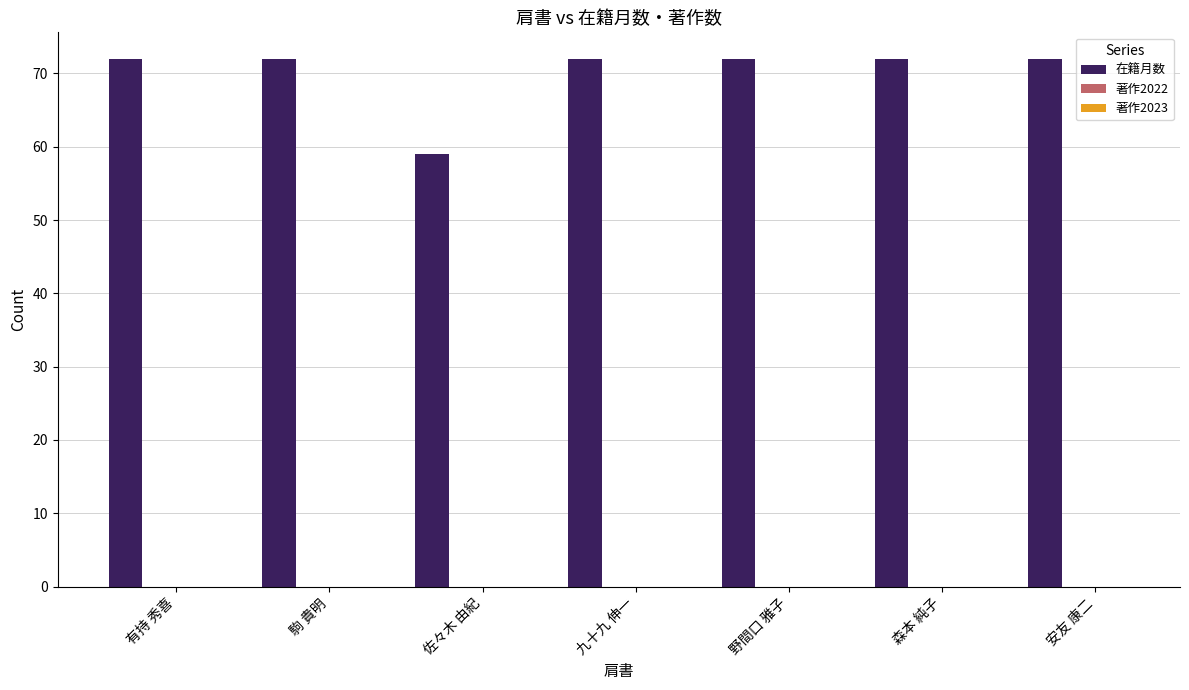

Are the bars horizontal?

No